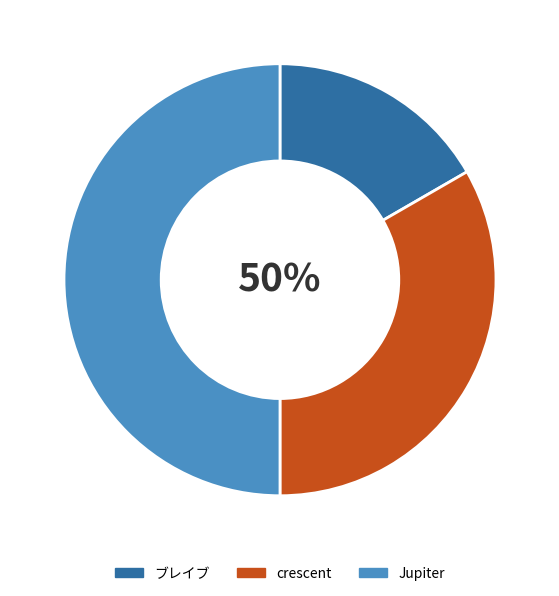

What percentage is NOT represented by Jupiter?

50.0%